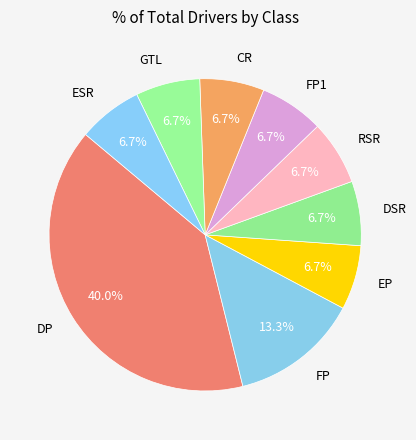

What portion of the pie excludes GTL?

93.3%